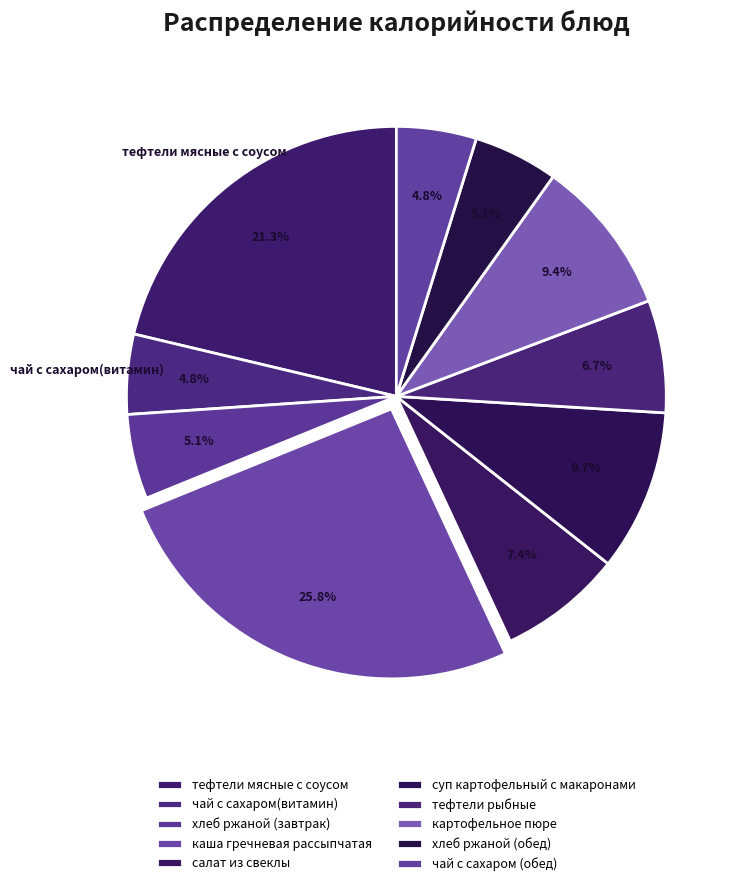

What percentage is the хлеб ржаной (обед) slice, to the nearest percent?

5%